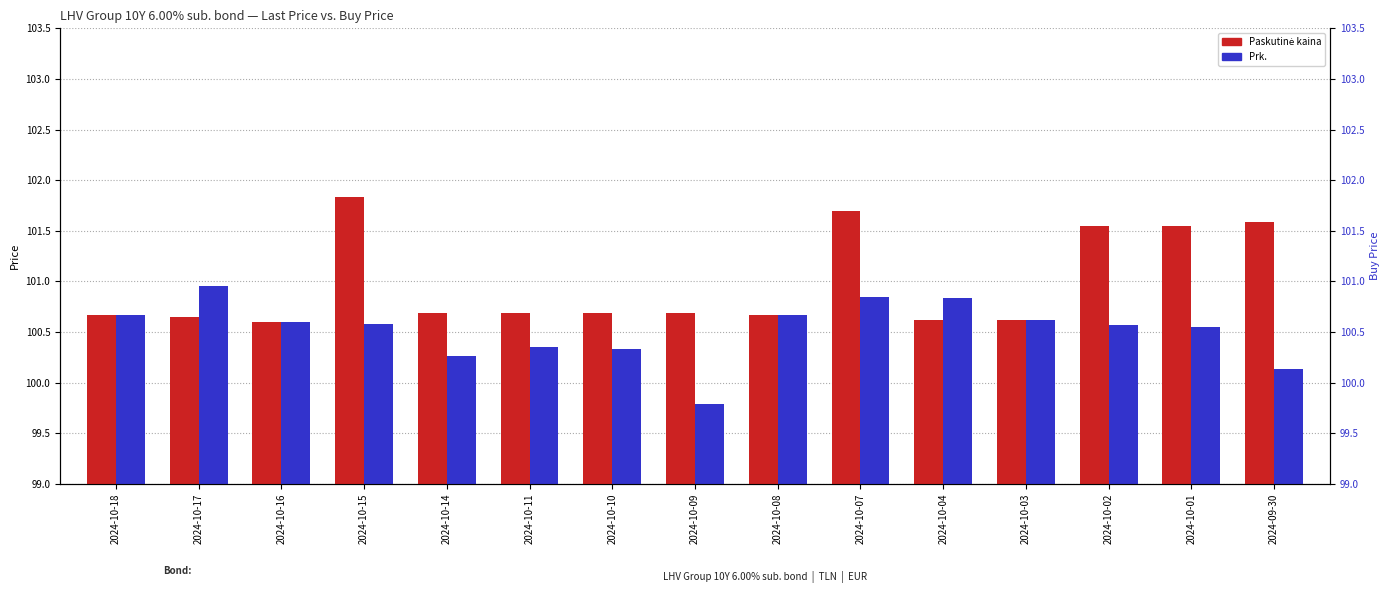

What are all the series names shown in the legend?

Paskutinė kaina, Prk.